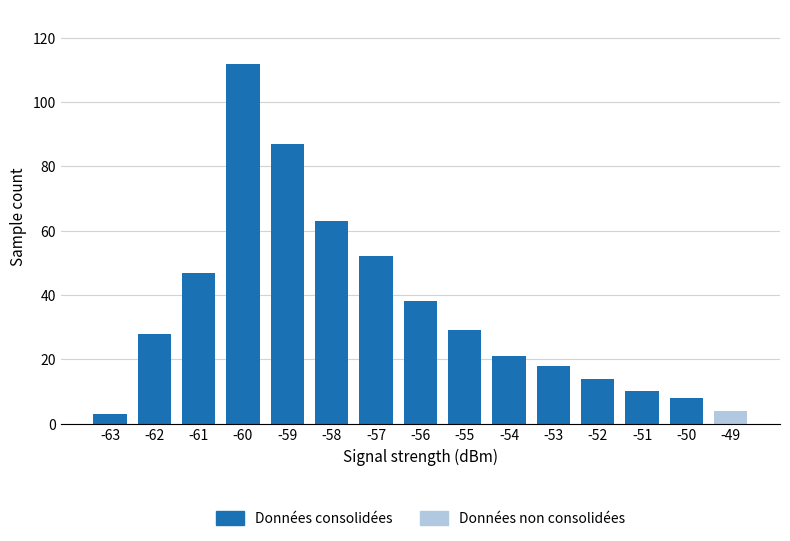

Is it true that the value at -55 is 41?

False